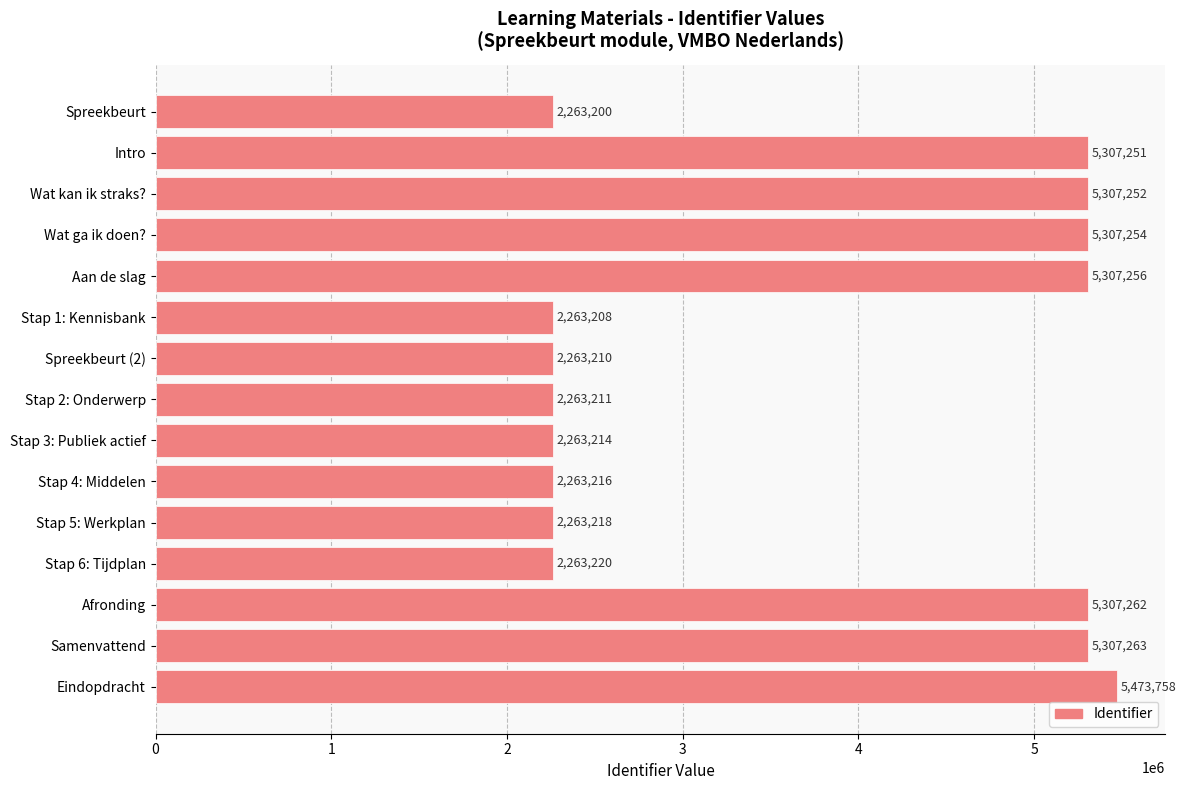

What is the average value?

3694866